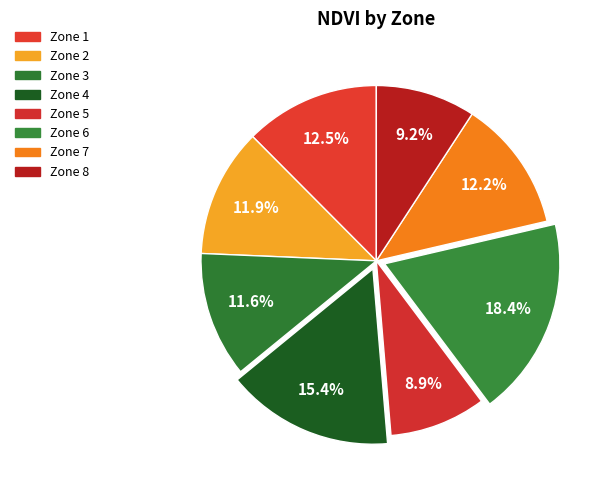

To the nearest percent, what is the difference between the Zone 4 and Zone 3 slice percentages?

4%